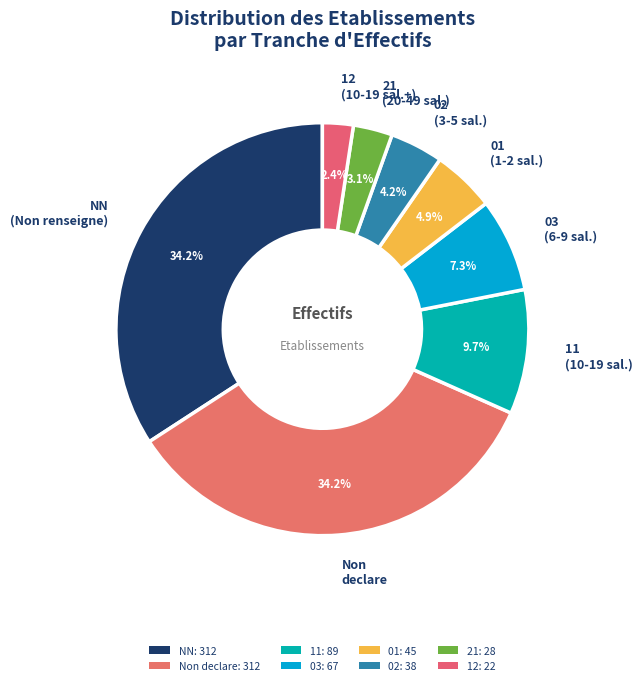

Is there a majority slice in this chart?

No